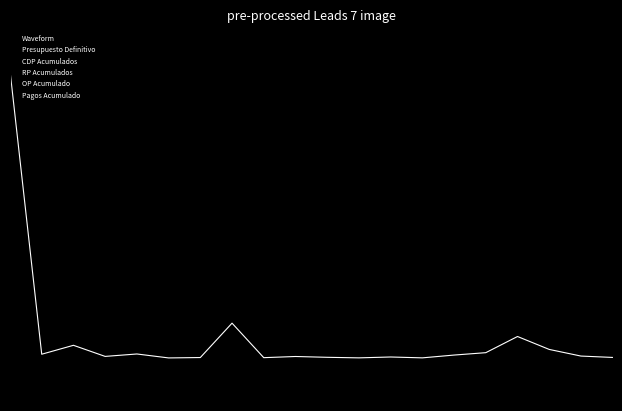

Reading left to right, extract all data points from this chart.

Waveform: 1.0	-1.0	-0.9	-1.0	-1.0	-1.0	-1.0	-0.8	-1.0	-1.0	-1.0	-1.0	-1.0	-1.0	-1.0	-1.0	-0.9	-0.9	-1.0	-1.0
Presupuesto Definitivo: 1.0	-0.9	-0.8	-1.0	-1.0	-1.0	-1.0	-0.7	-1.0	-1.0	-1.0	-1.0	-1.0	-1.0	-1.0	-1.0	-0.8	-0.9	-0.9	-1.0
CDP Acumulados: 1.0	-1.0	-0.9	-1.0	-1.0	-1.0	-1.0	-0.8	-1.0	-1.0	-1.0	-1.0	-1.0	-1.0	-1.0	-1.0	-0.8	-0.9	-1.0	-1.0
RP Acumulados: 1.0	-1.0	-0.9	-1.0	-1.0	-1.0	-1.0	-0.8	-1.0	-1.0	-1.0	-1.0	-1.0	-1.0	-1.0	-1.0	-0.8	-0.9	-1.0	-1.0
OP Acumulado: 1.0	-1.0	-0.9	-1.0	-1.0	-1.0	-1.0	-0.8	-1.0	-1.0	-1.0	-1.0	-1.0	-1.0	-1.0	-1.0	-0.8	-0.9	-1.0	-1.0
Pagos Acumulado: 1.0	-1.0	-0.9	-1.0	-1.0	-1.0	-1.0	-0.8	-1.0	-1.0	-1.0	-1.0	-1.0	-1.0	-1.0	-1.0	-0.9	-0.9	-1.0	-1.0